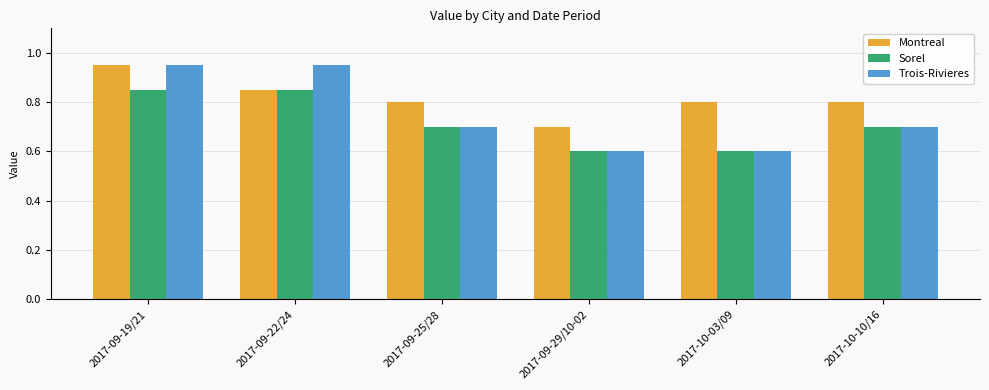

What is the difference between the Trois-Rivieres values at 2017-10-03/09 and 2017-10-10/16?

0.1